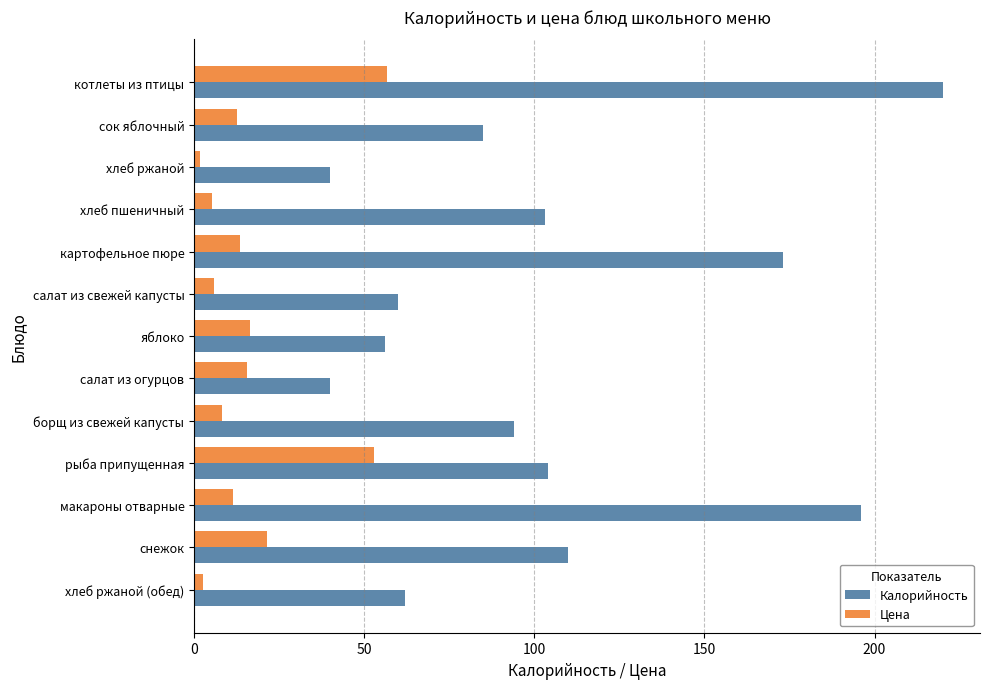

At how many categories does at least one series exceed 130?

3